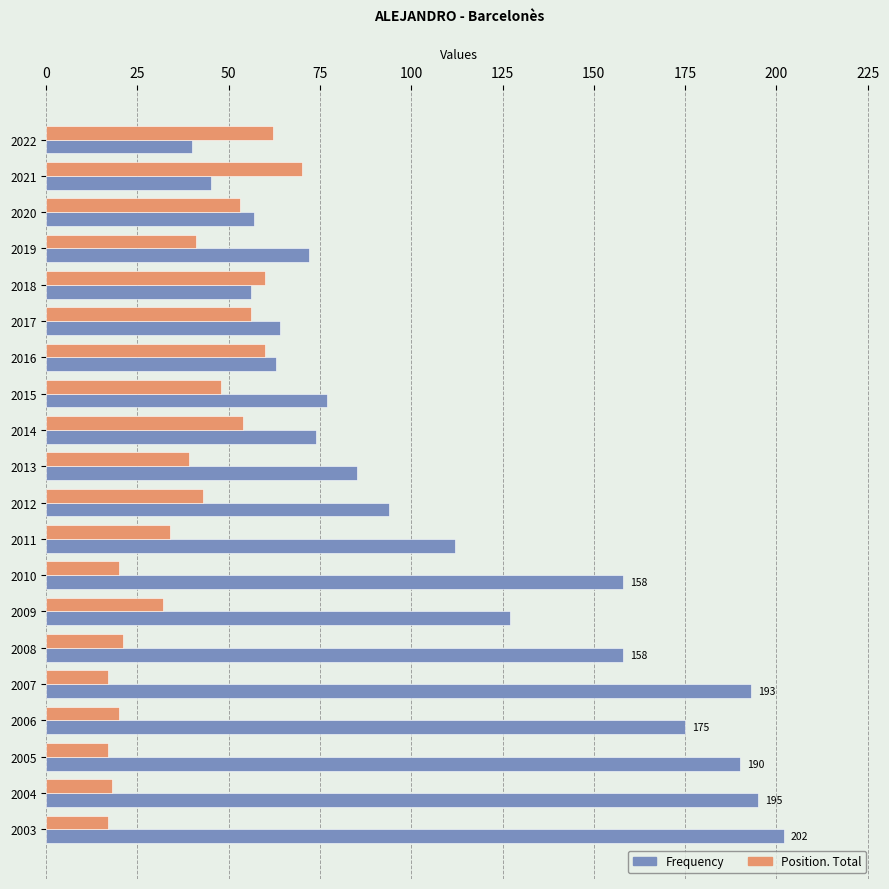

The Position. Total series shows 17 at 2005. True or false?

True